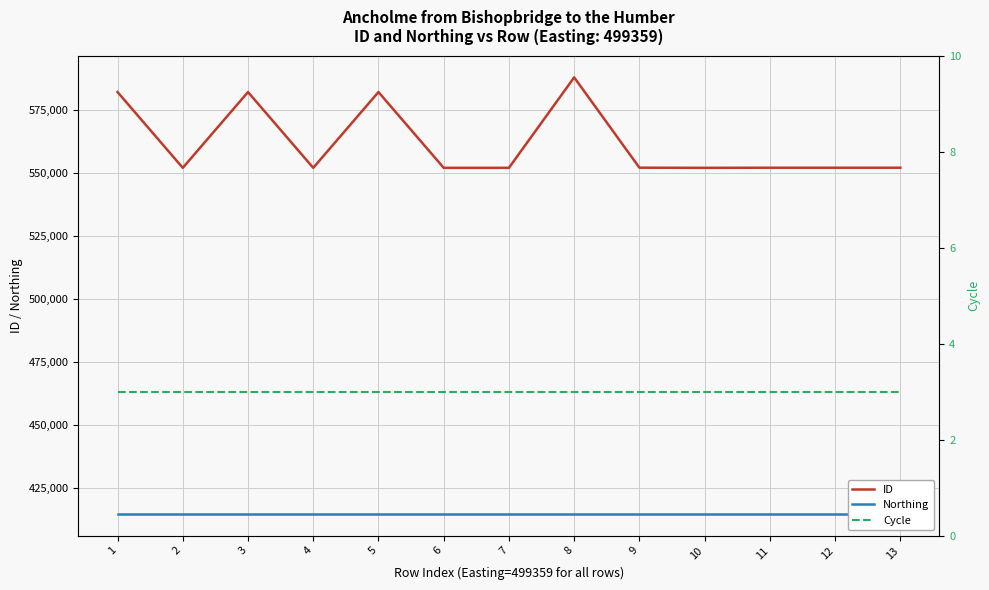

What is the maximum value for Northing?

414602